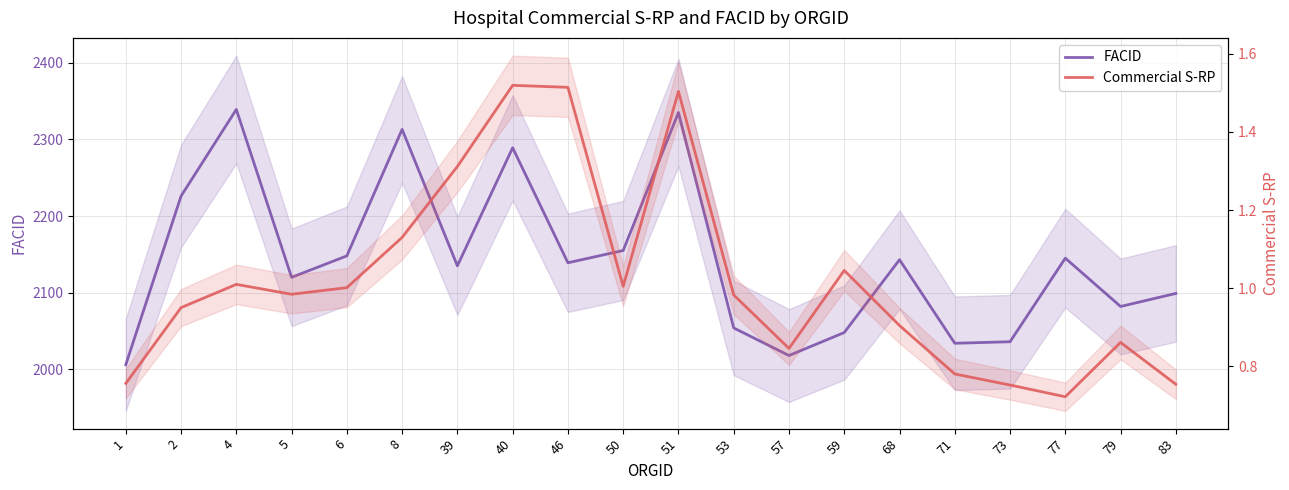

True or false: Commercial S-RP and FACID cross at least once.

False